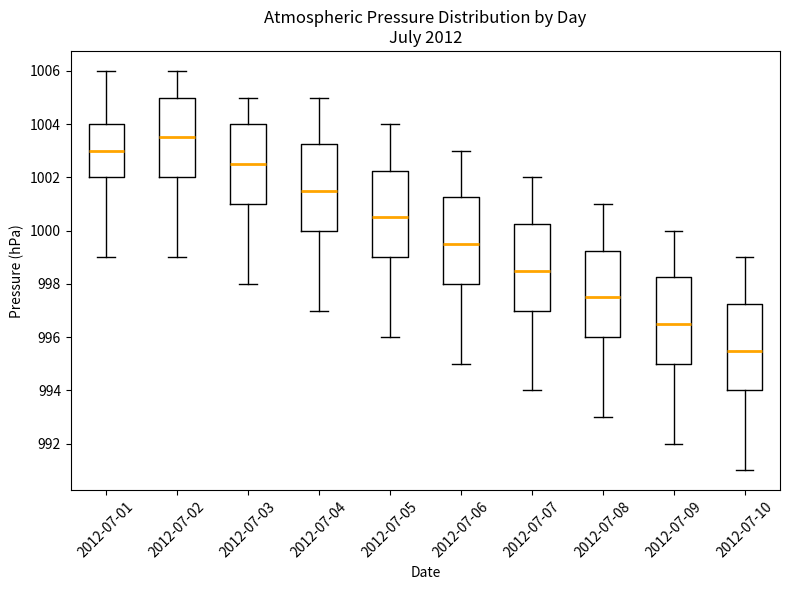

Reading left to right, read every box against the y-axis: the position of its median line, the range the box covers, and the ends of its whiskers. The values are not printed on the chart, so give them approximately, as read against the axis.

2012-07-01: median 1003.0, box 1002.0 to 1004.0, whiskers 999.0 to 1006.0
2012-07-02: median 1003.6, box 1002.0 to 1005.0, whiskers 999.0 to 1006.0
2012-07-03: median 1002.6, box 1001.0 to 1004.0, whiskers 998.0 to 1005.0
2012-07-04: median 1001.6, box 1000.0 to 1003.2, whiskers 997.0 to 1005.0
2012-07-05: median 1000.6, box 999.0 to 1002.2, whiskers 996.0 to 1004.0
2012-07-06: median 999.6, box 998.0 to 1001.2, whiskers 995.0 to 1003.0
2012-07-07: median 998.6, box 997.0 to 1000.2, whiskers 994.0 to 1002.0
2012-07-08: median 997.6, box 996.0 to 999.2, whiskers 993.0 to 1001.0
2012-07-09: median 996.6, box 995.0 to 998.2, whiskers 992.0 to 1000.0
2012-07-10: median 995.6, box 994.0 to 997.2, whiskers 991.0 to 999.0